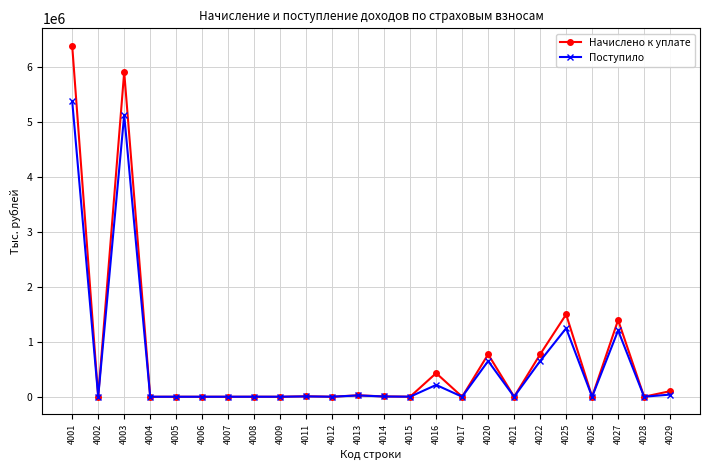

At which label does Поступило first exceed 929?

4001